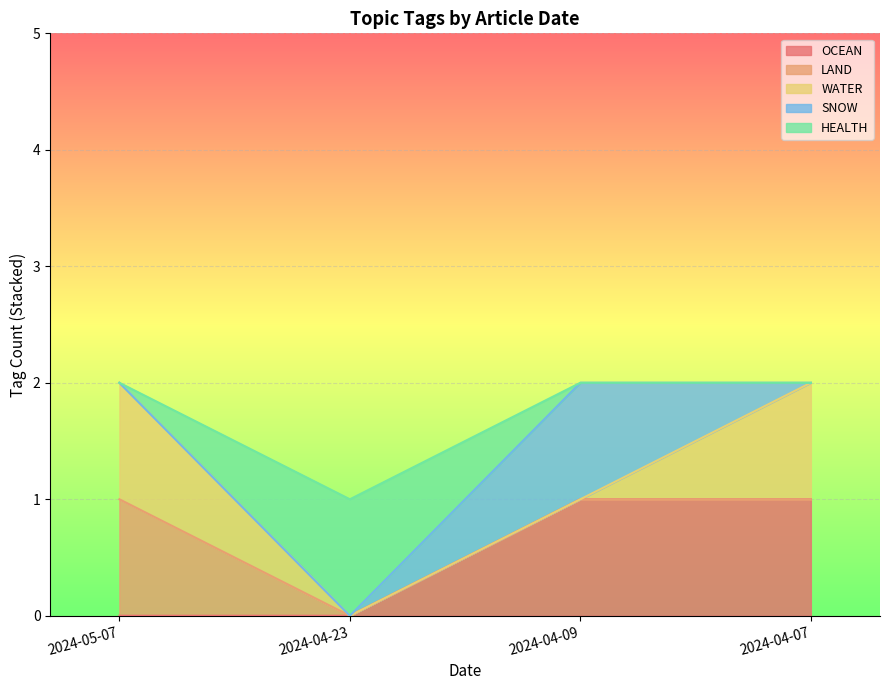

True or false: WATER and LAND intersect in this chart.

False